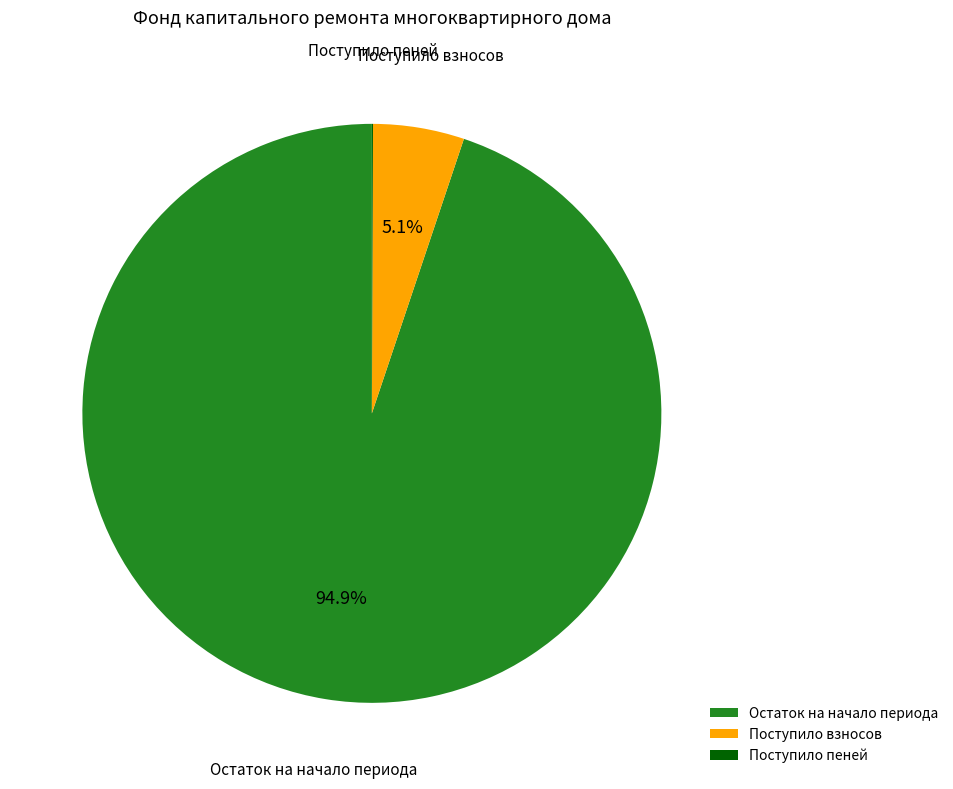

Which category has the biggest portion of the pie?

Остаток на начало периода